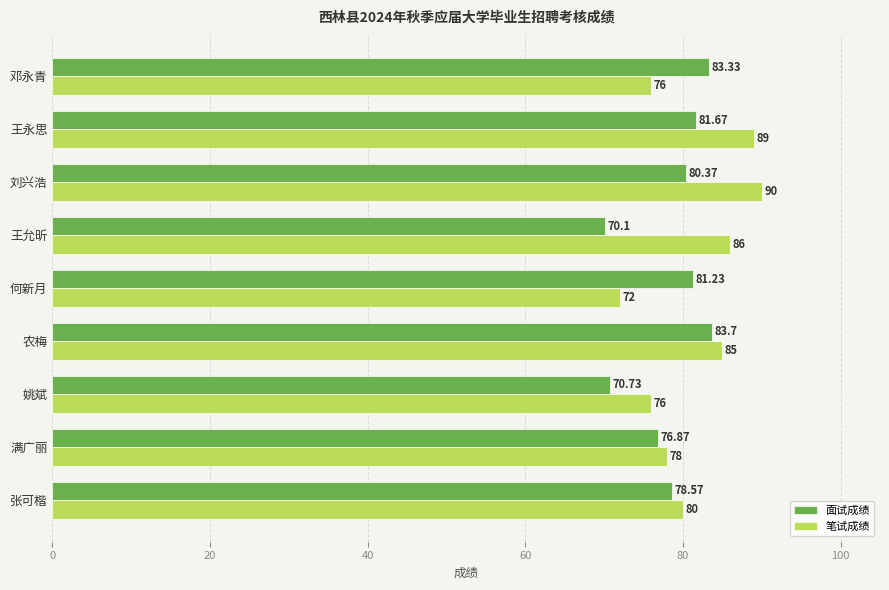

What is the difference between the maximum and second lowest values in the 面试成绩 series?

13.0